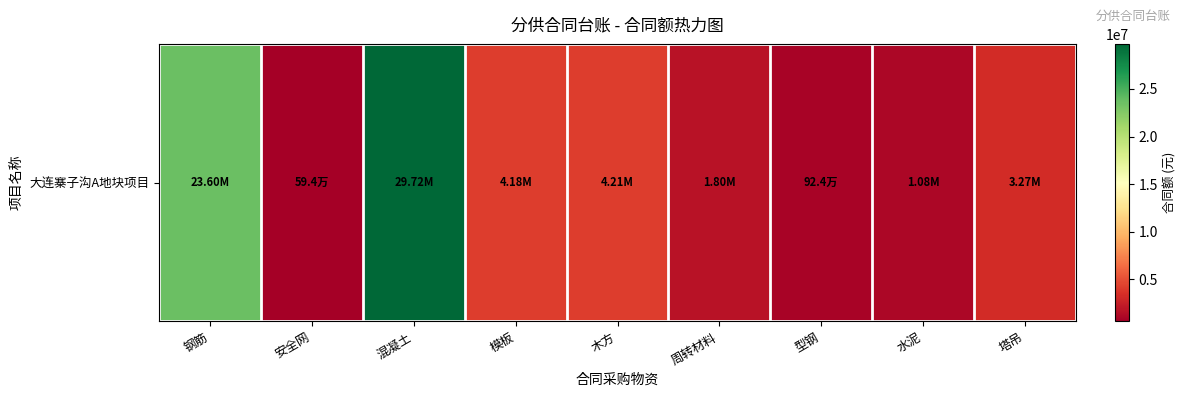

How many data points does each series have?

9